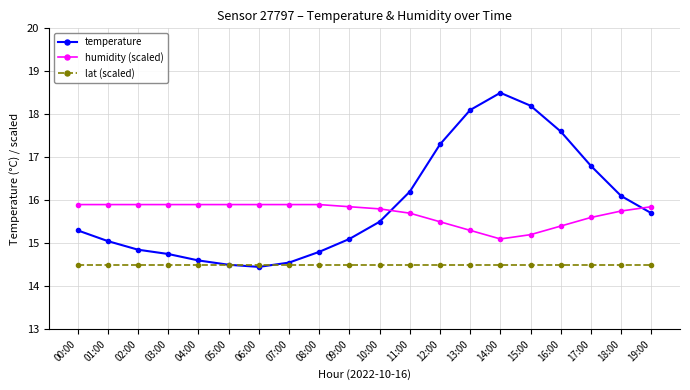

How many times do humidity (scaled) and temperature cross each other?

2